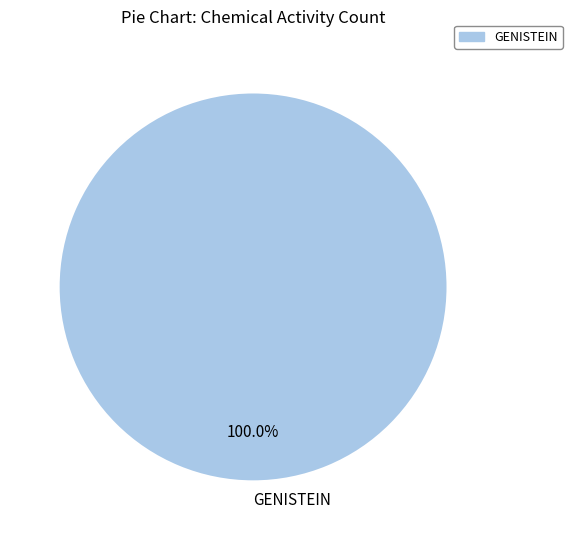

Rank the categories by value from lowest to highest.

GENISTEIN